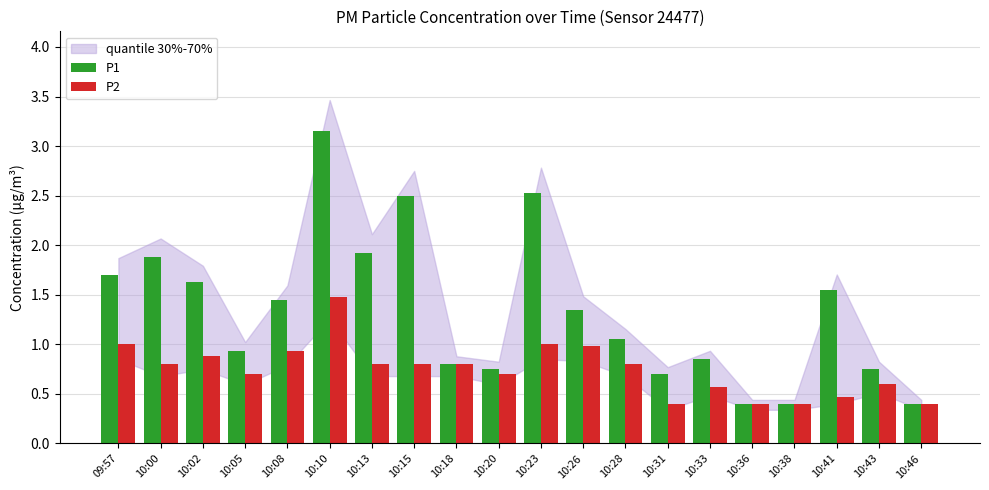

Which series has the widest spread of values?

P1